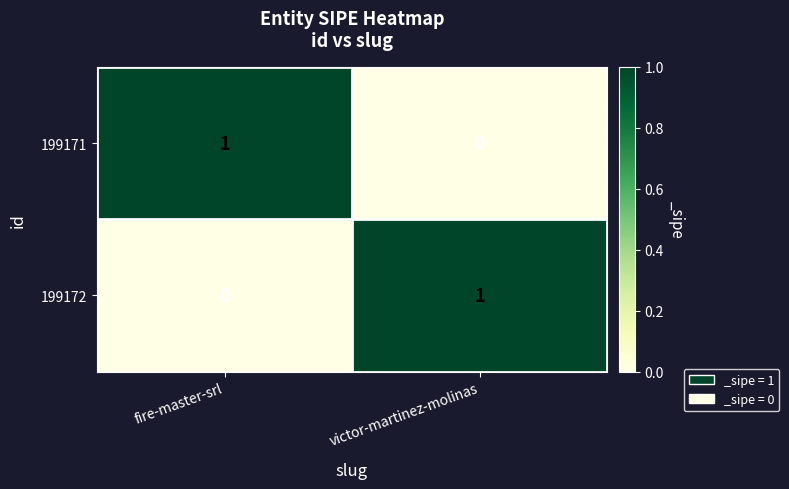

Reading right to left, extract all data points from this chart.

199171: 0	1
199172: 1	0